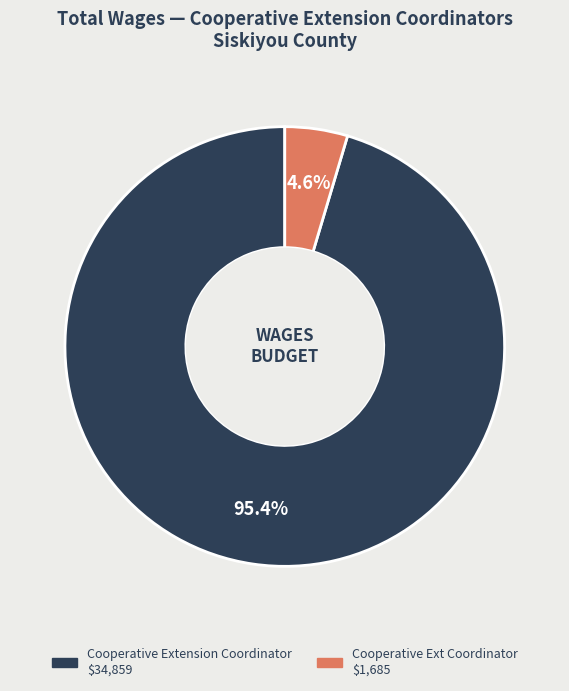

Rank the categories by value from lowest to highest.

Cooperative Ext Coordinator, Cooperative Extension Coordinator